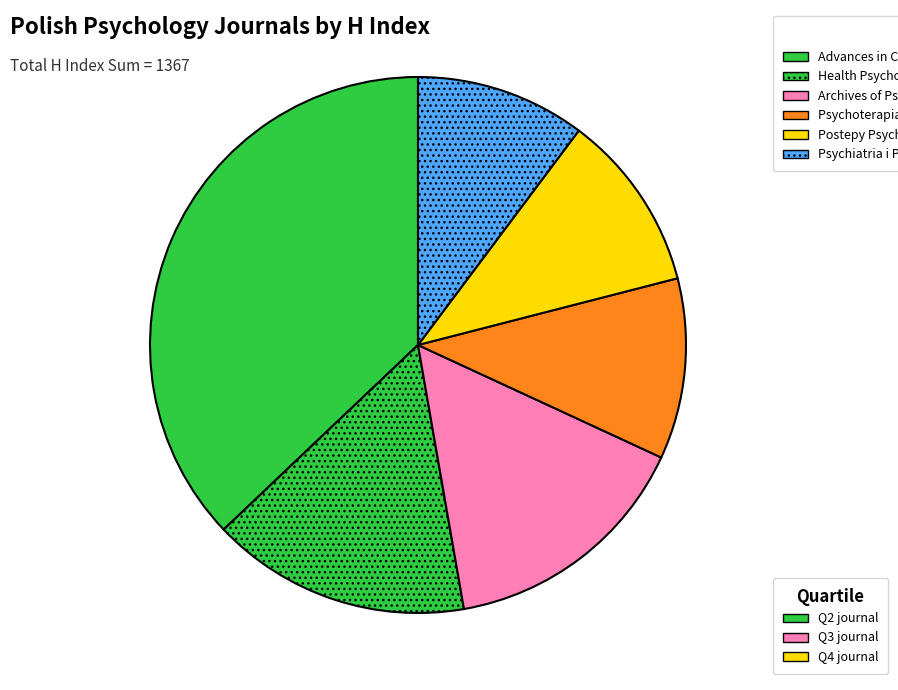

How many slices are in this pie chart?

6